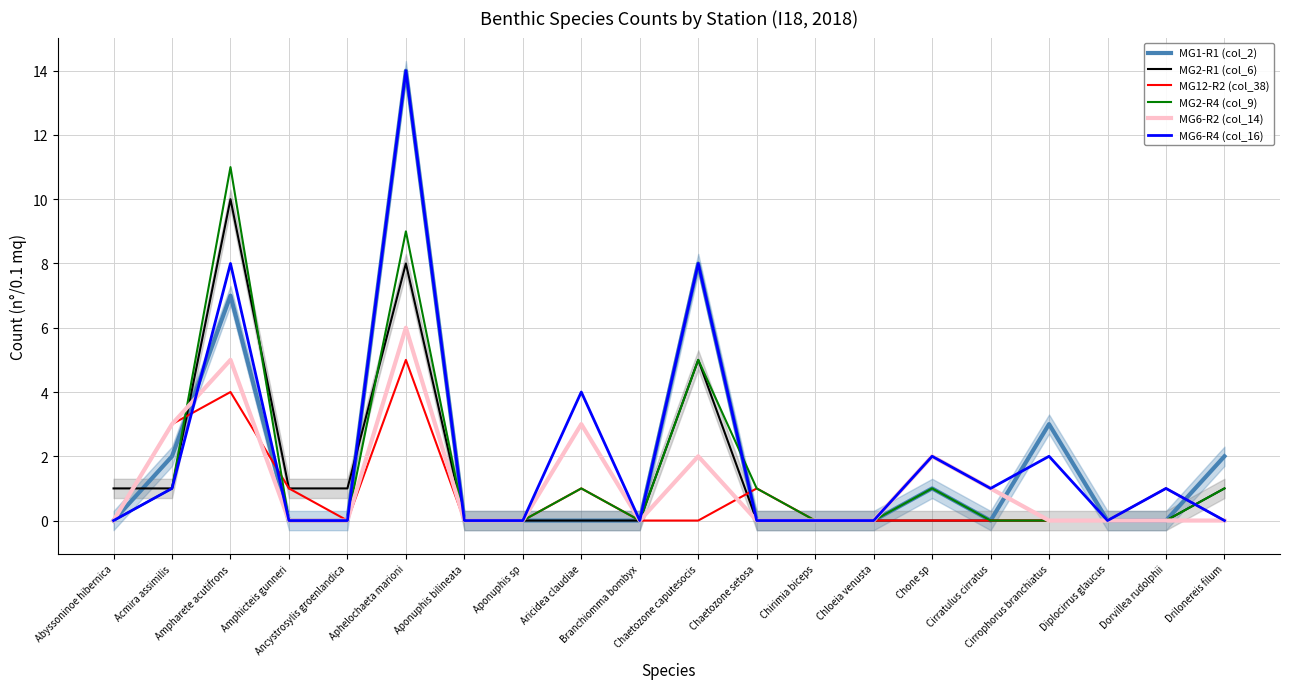

How many series are shown in this chart?

6